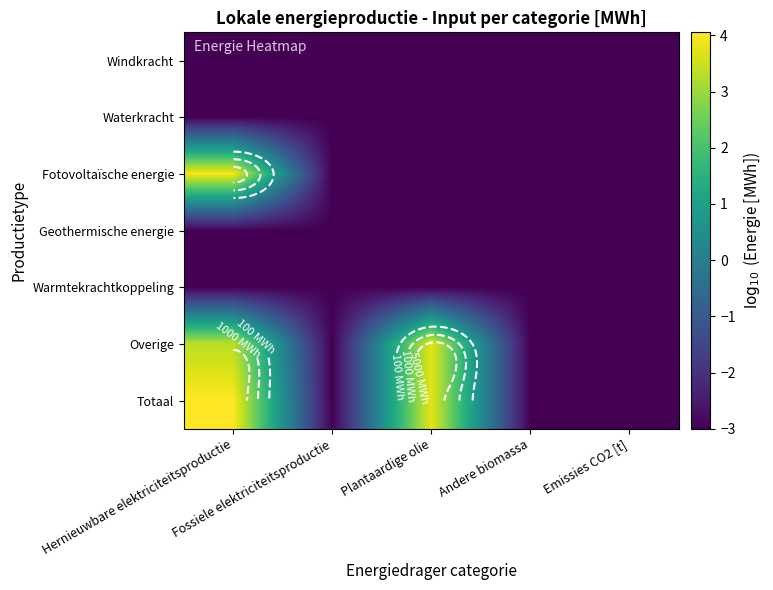

The Waterkracht series shows -0.6 at Fossiele elektriciteitsproductie. True or false?

False